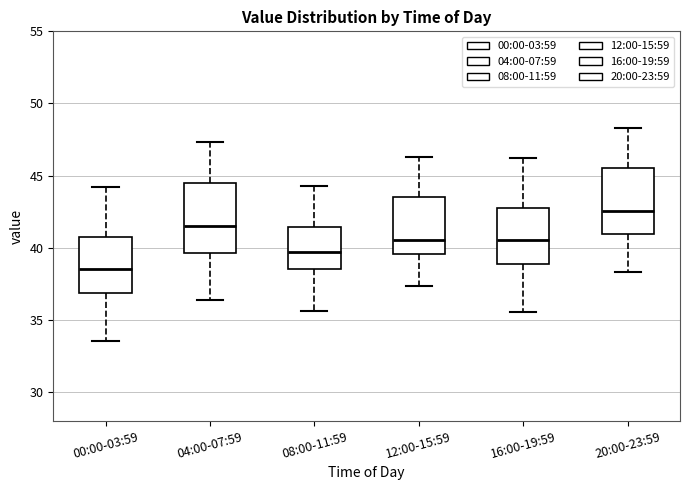

Reading left to right, transcribe this box plot: for each box, give where its median line is, the range the box spans, and where its two whiskers end, as read against the y-axis. The values are not printed on the chart, so give them approximately, as read against the axis.

00:00-03:59: median 38.5, box 37.0 to 40.5, whiskers 33.5 to 44.0
04:00-07:59: median 41.5, box 39.5 to 44.5, whiskers 36.5 to 47.5
08:00-11:59: median 39.5, box 38.5 to 41.5, whiskers 35.5 to 44.5
12:00-15:59: median 40.5, box 39.5 to 43.5, whiskers 37.5 to 46.5
16:00-19:59: median 40.5, box 39.0 to 42.5, whiskers 35.5 to 46.0
20:00-23:59: median 42.5, box 41.0 to 45.5, whiskers 38.5 to 48.5